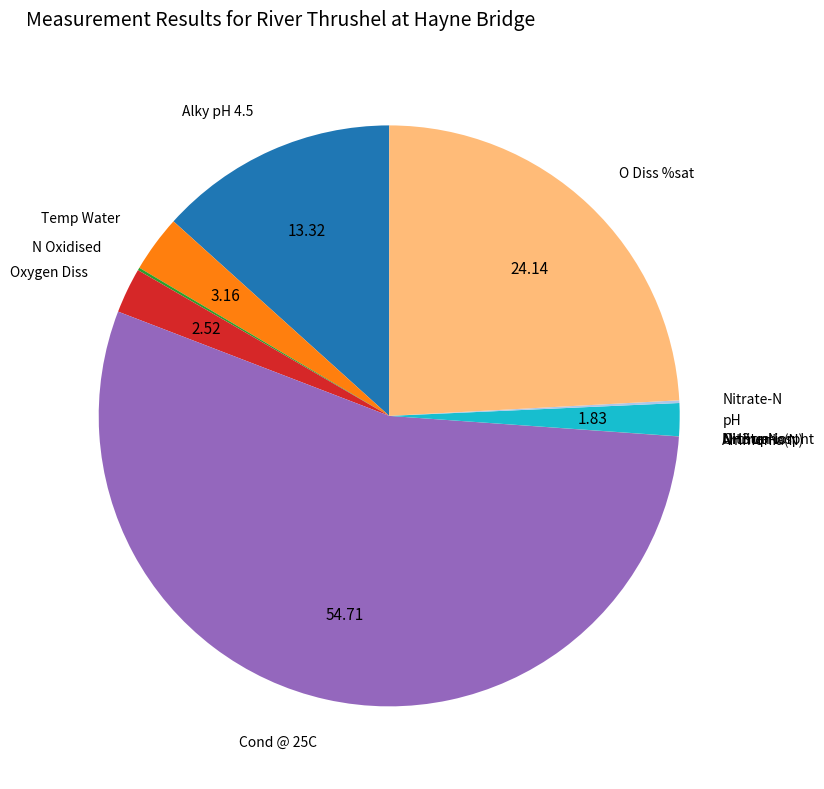

Which slice represents more than half of the pie?

Cond @ 25C